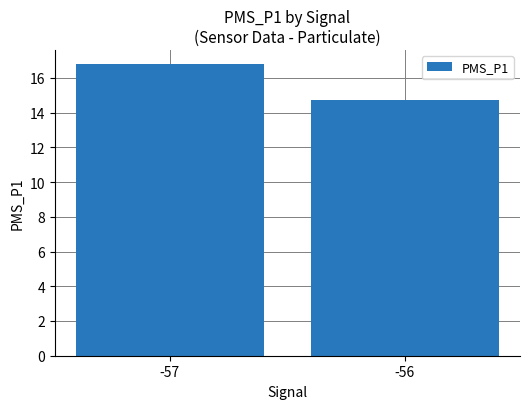

Is it true that the value at -56 is 19.6?

False